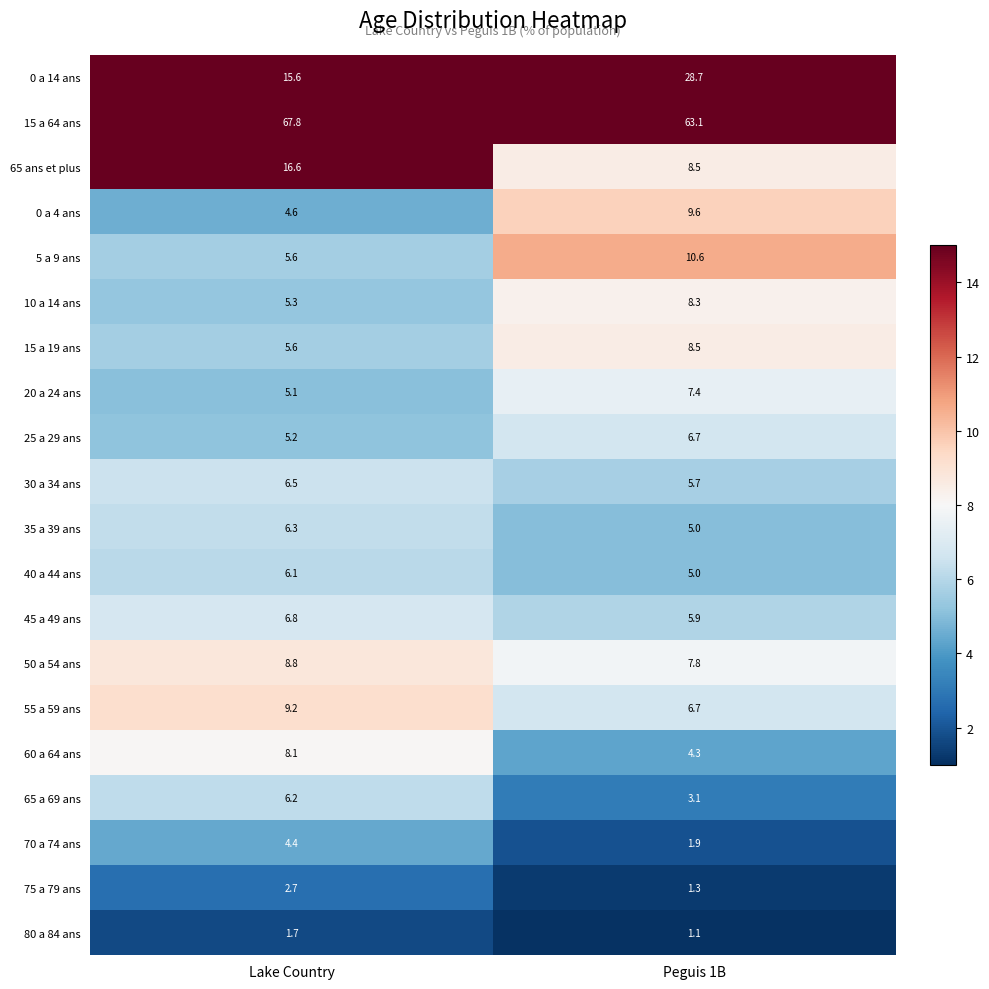

Is it true that 65 ans et plus equals 4.7 at Peguis 1B?

False